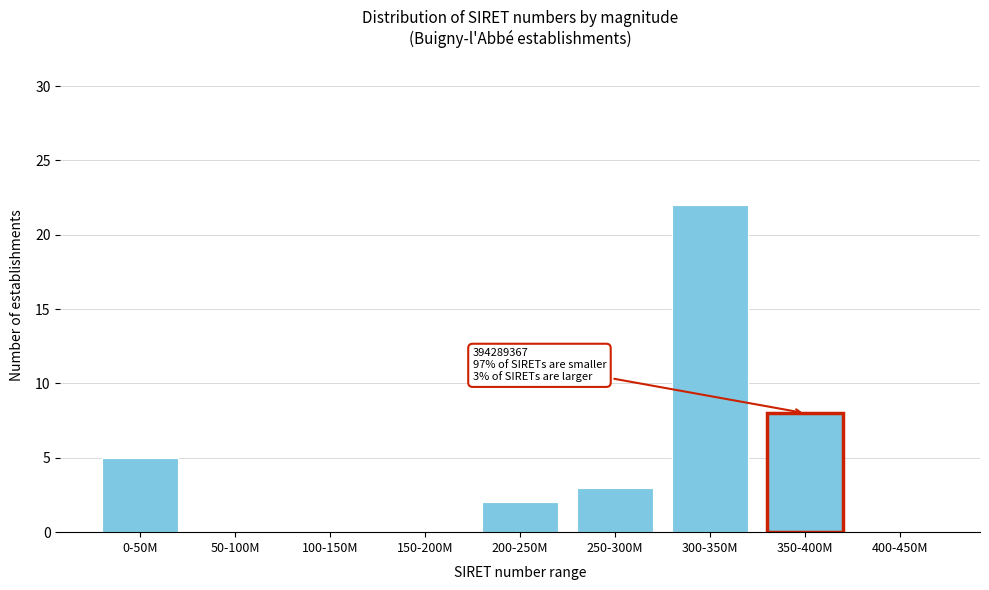

Reading left to right, transcribe all the data shown in this chart.

0-50M=5	50-100M=0	100-150M=0	150-200M=0	200-250M=2	250-300M=3	300-350M=22	350-400M=8	400-450M=0